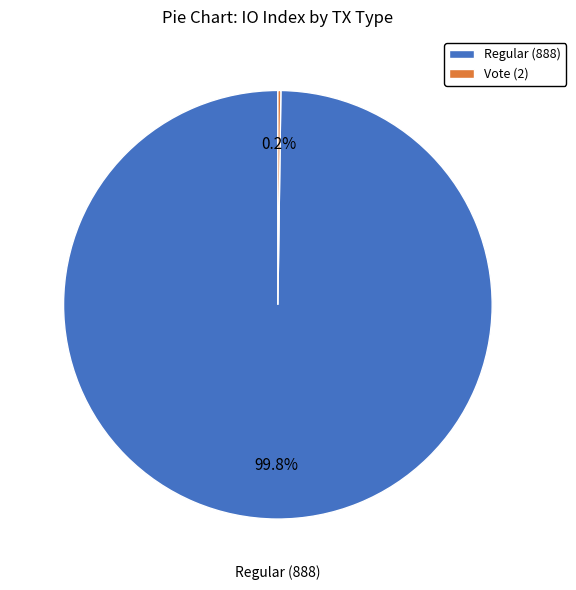

Which category has the biggest portion of the pie?

Regular (888)